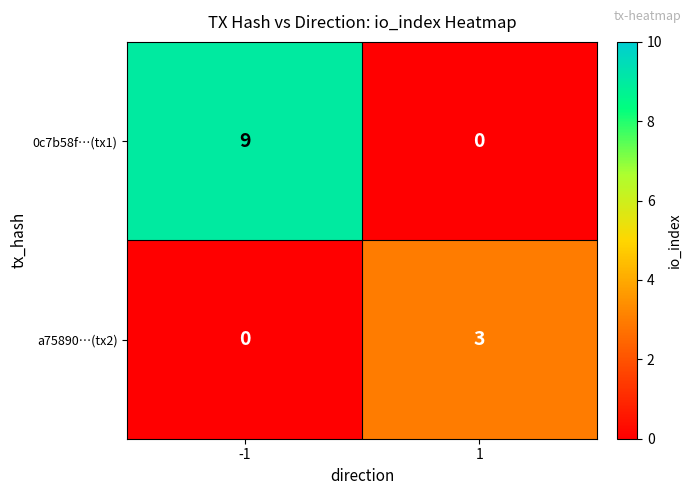

What value does the 0c7b58f…(tx1) series have at -1?

9